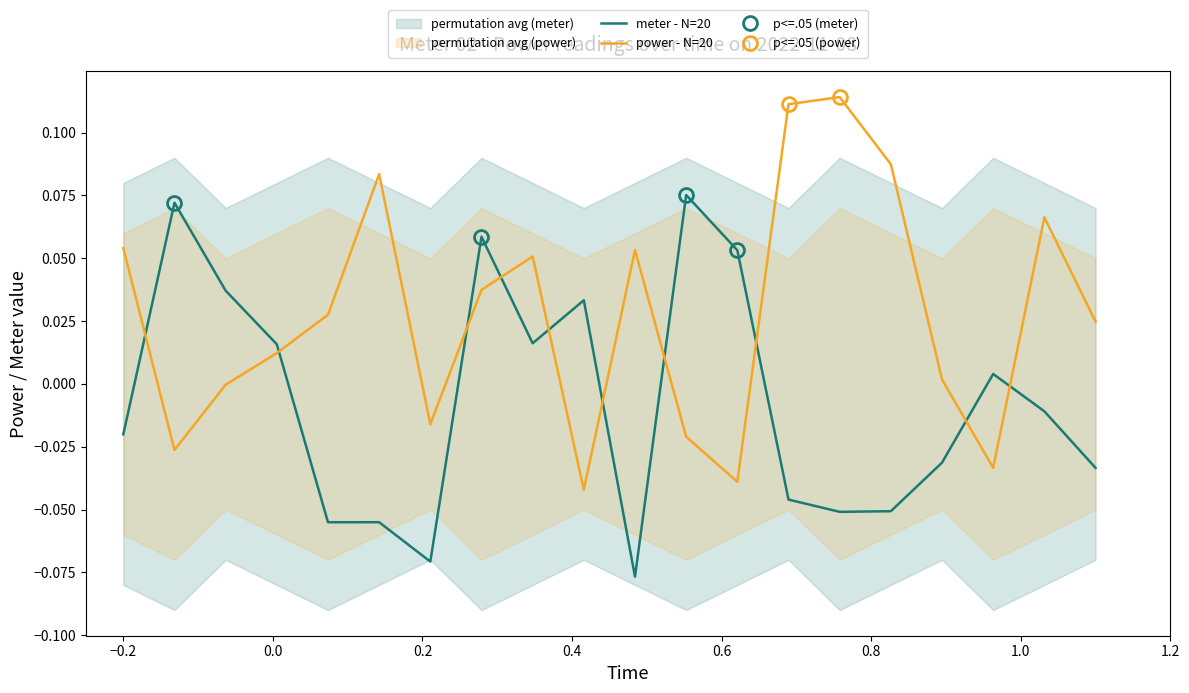

How many distinct data groups are displayed?

2